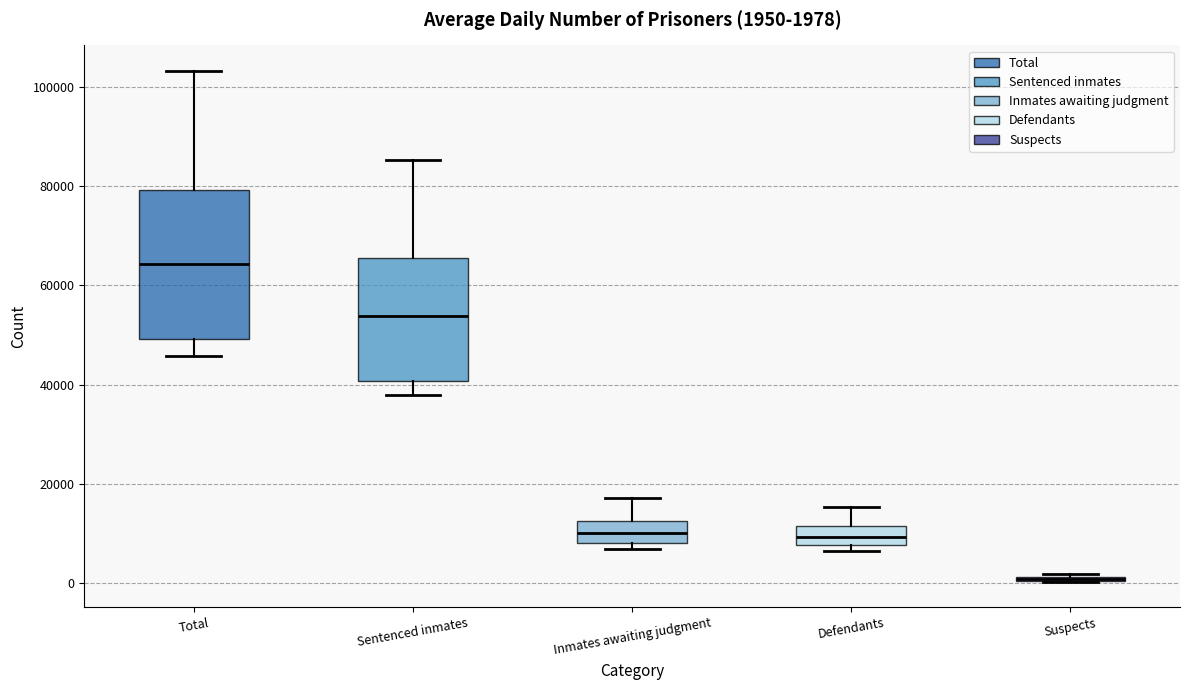

Which box is the tallest, from its lower edge to its upper edge?

Total